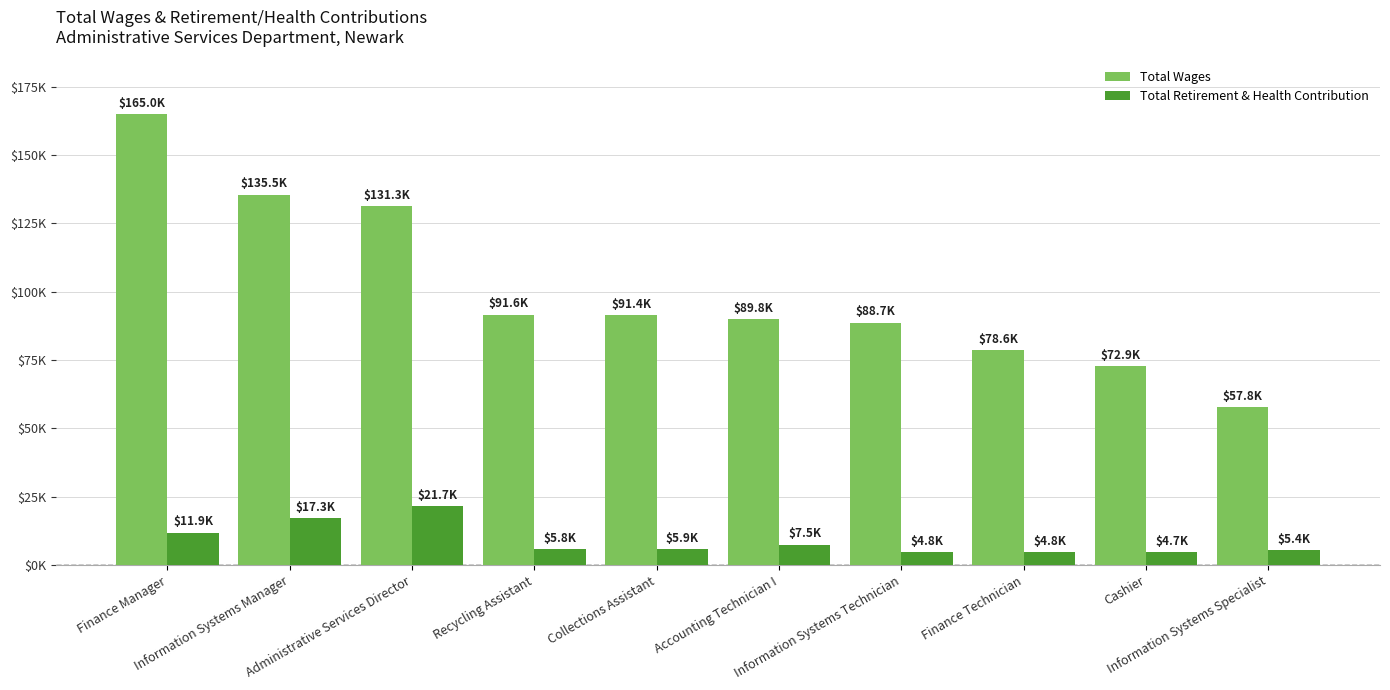

The value of Total Wages at Collections Assistant is 155100. True or false?

False